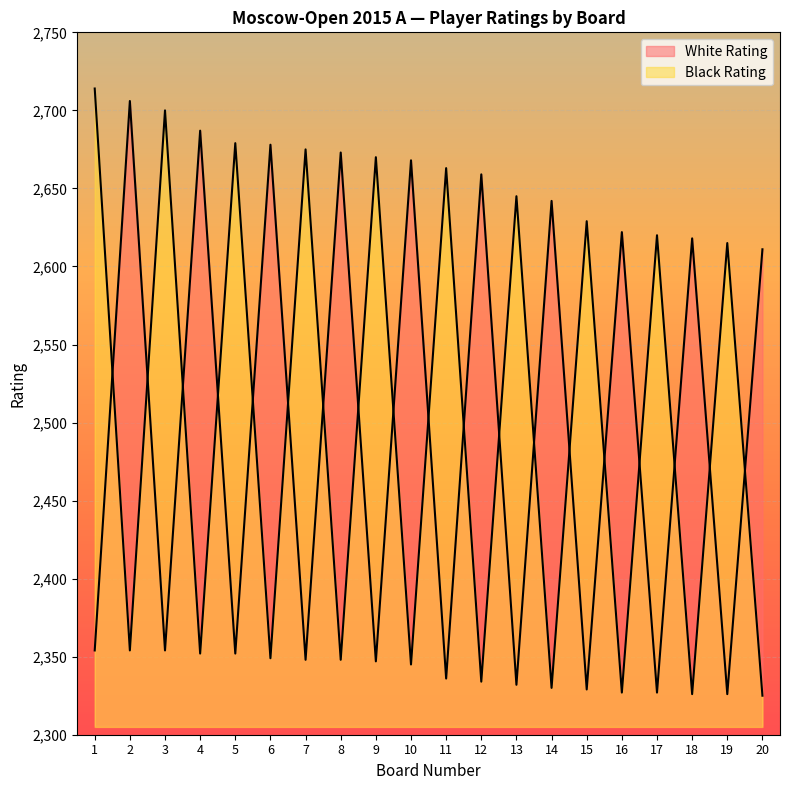

What are all the series names shown in the legend?

White Rating, Black Rating